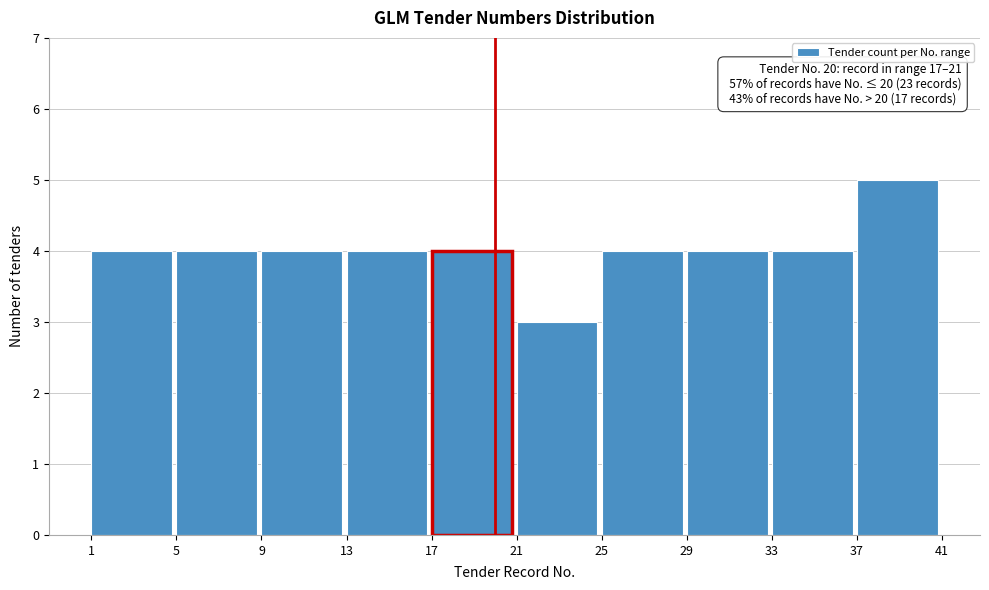

Which range on the x-axis has the tallest bar?

37 to 41